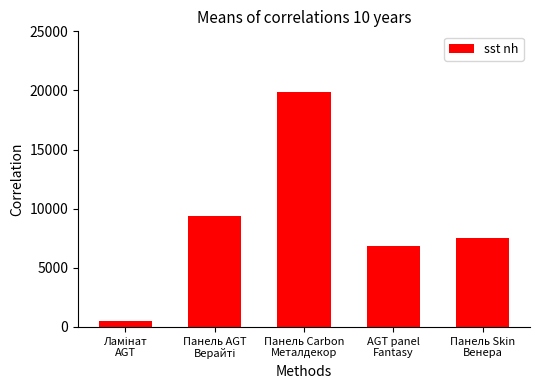

What is the greatest value displayed?

19831.1